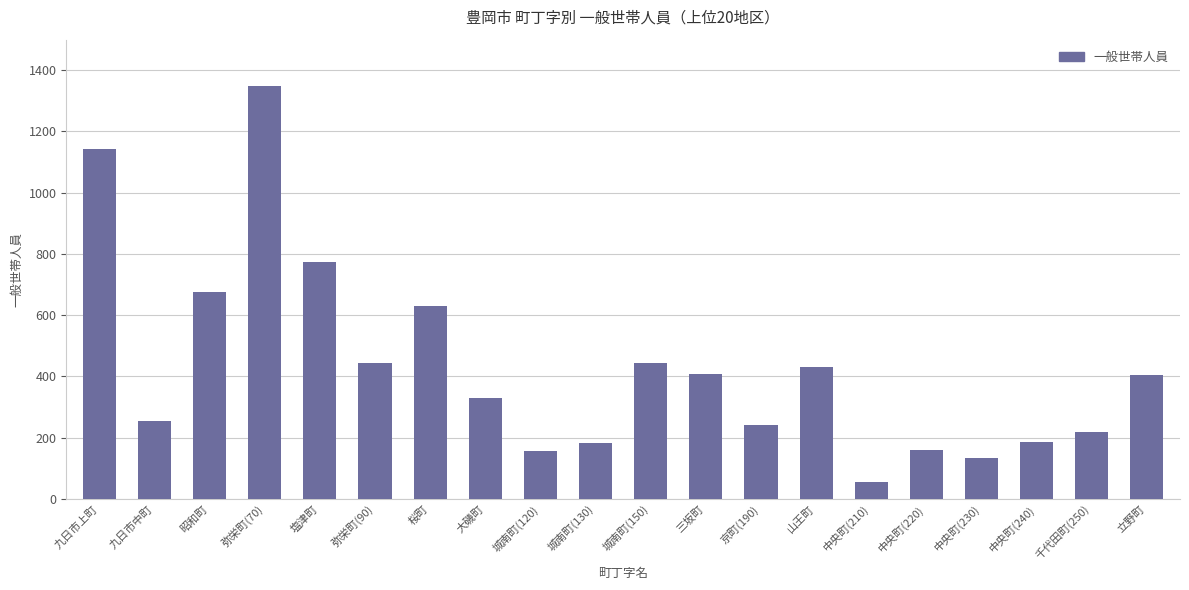

What position from the left is 昭和町?

3